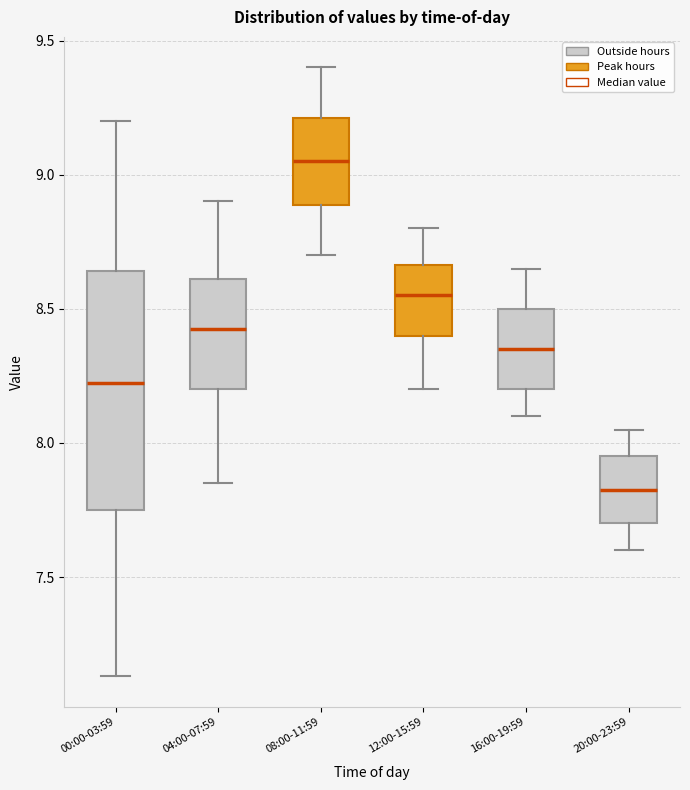

Comparing the boxes themselves (not the whiskers), which one is the tallest?

00:00-03:59